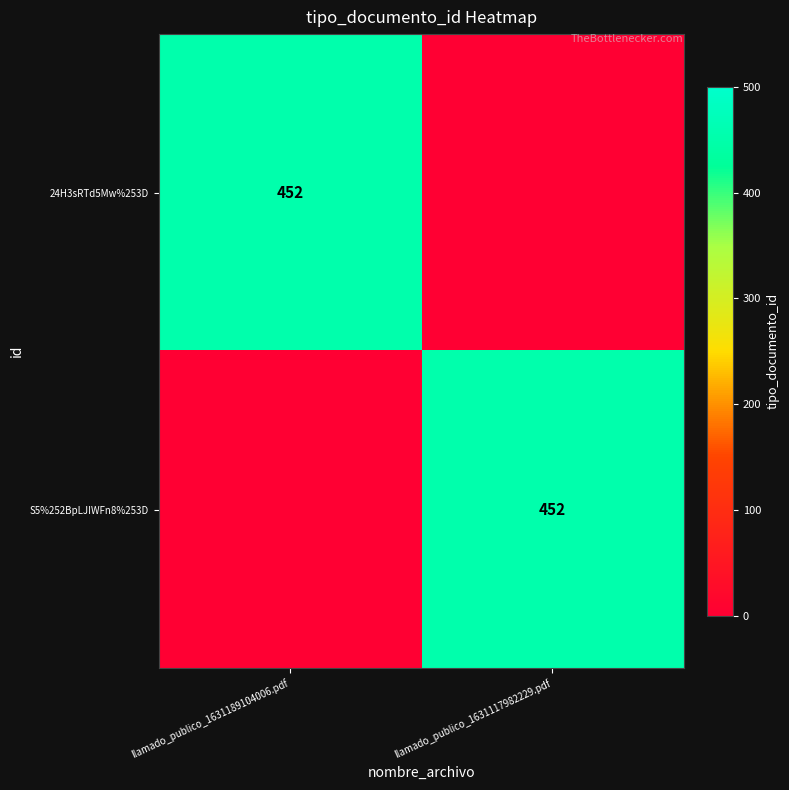

Is it true that 24H3sRTd5Mw%253D equals 728 at llamado_publico_1631189104006.pdf?

False